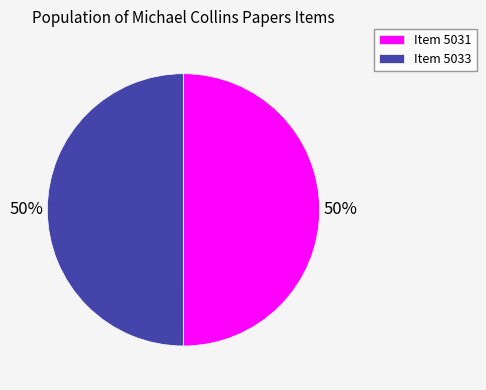

True or false: Item 5031 accounts for 57% of the total.

False